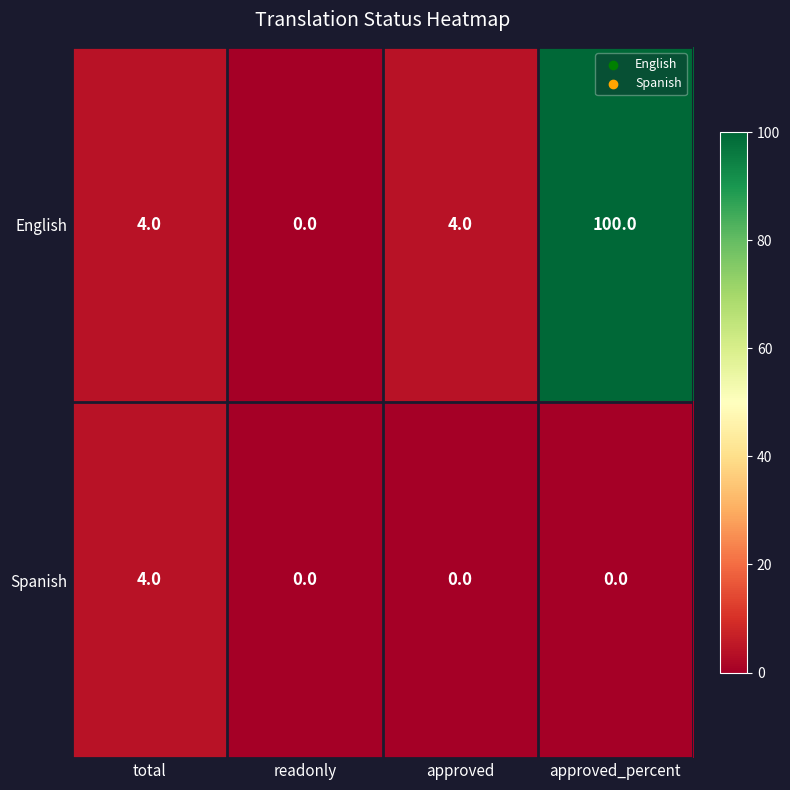

Count the number of categories in the chart.

4